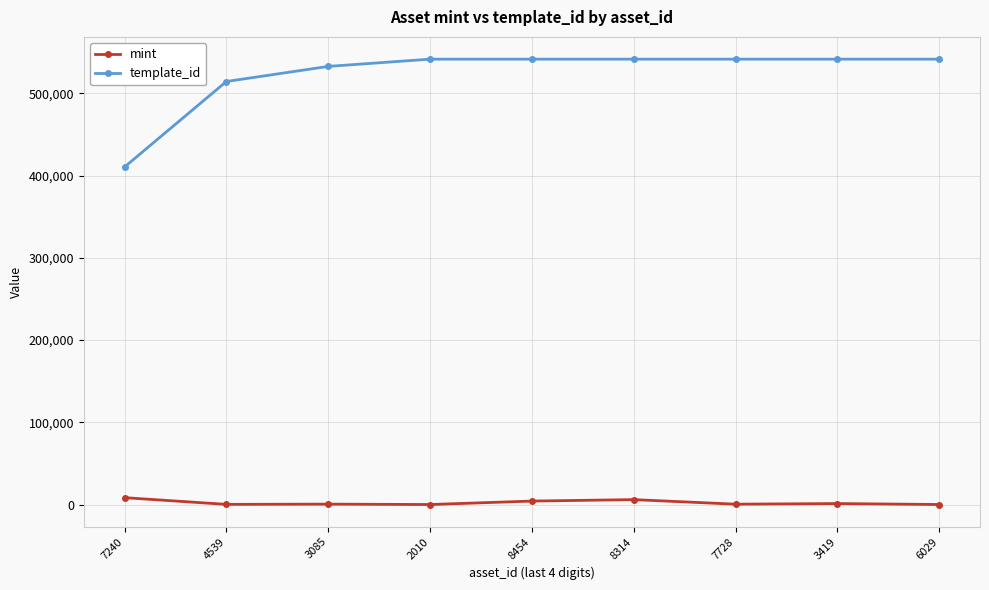

Which series has the largest total across all categories?

template_id